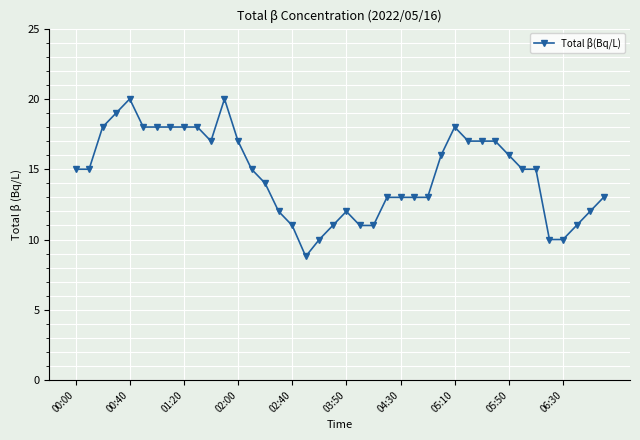

What is the value of the 4th point from the left?

19.0